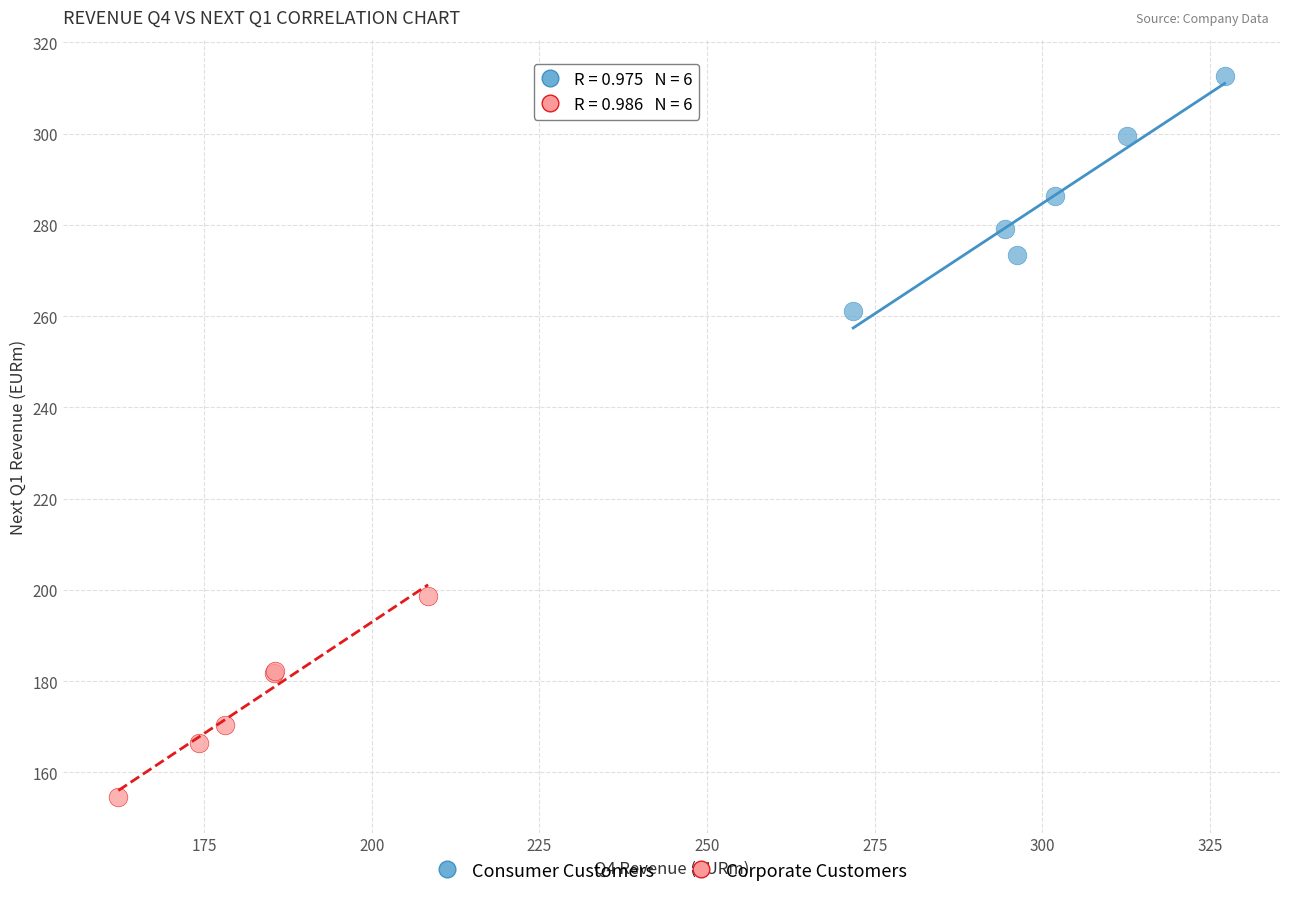

Which series contains the lowest Y value?

Corporate Customers